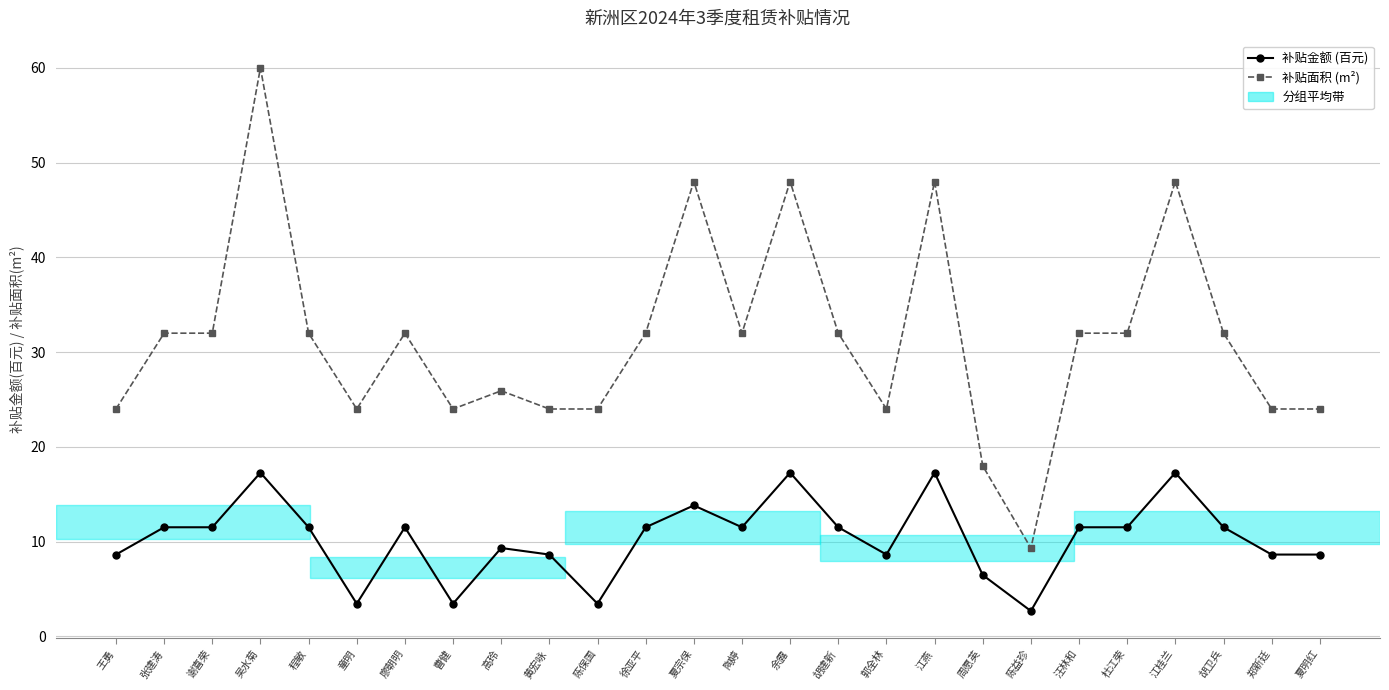

What is the label of the 20th point from the right?

廖朝明